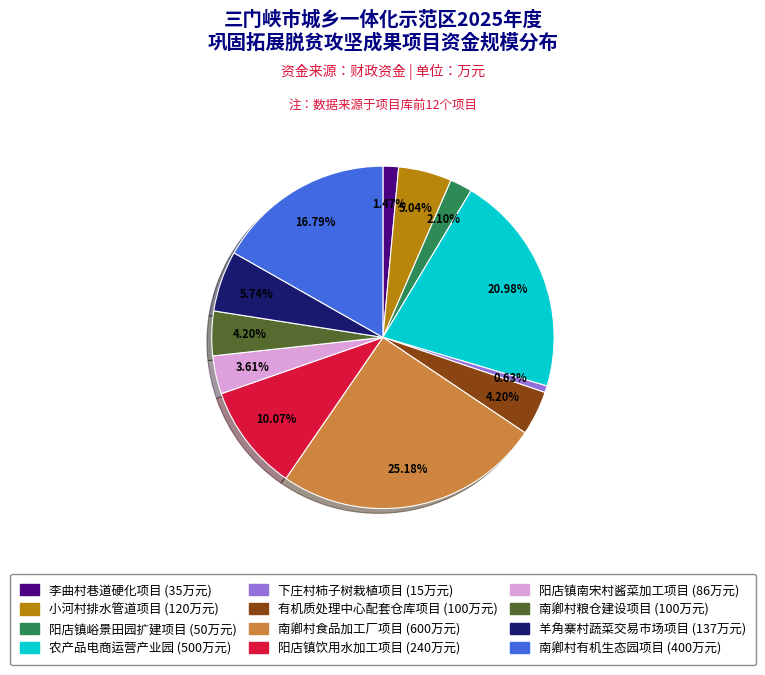

True or false: 农产品电商运营产业园 accounts for 26% of the total.

False